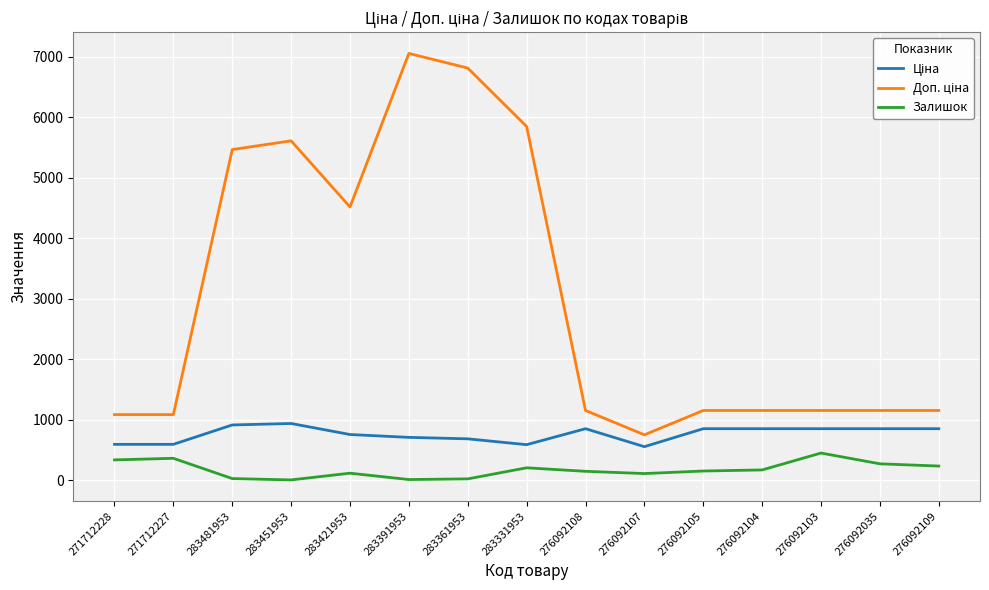

Which label corresponds to the largest value in the chart?

283391953